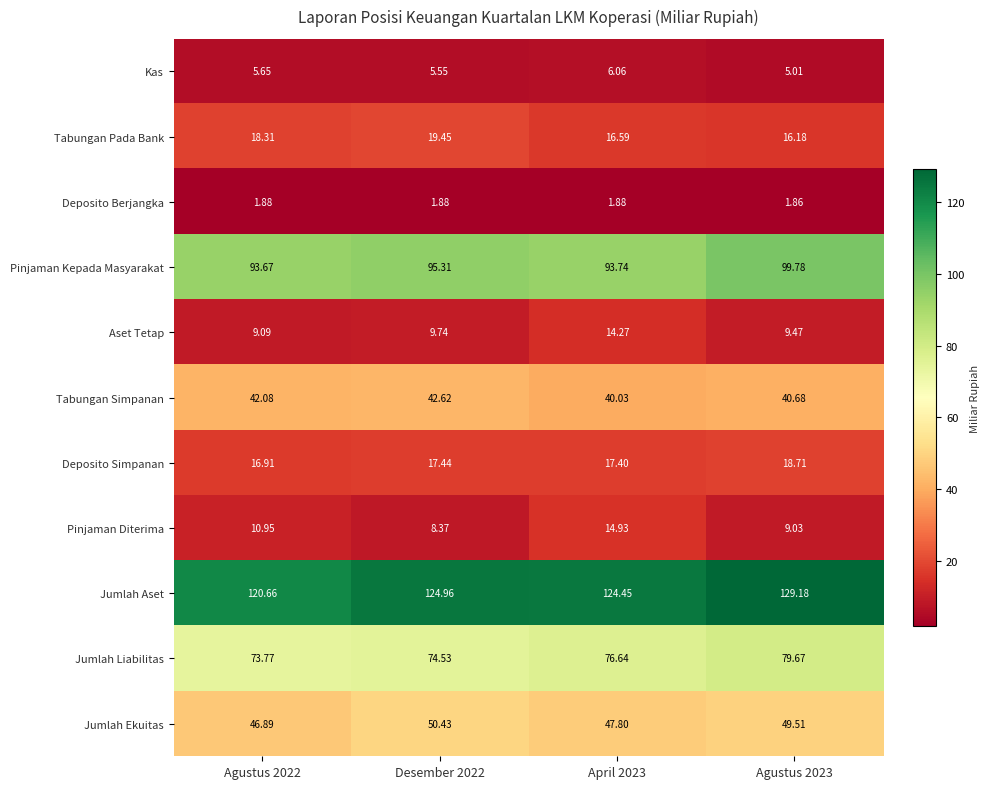

Rank the series at Desember 2022 from highest to lowest value.

Jumlah Aset, Pinjaman Kepada Masyarakat, Jumlah Liabilitas, Jumlah Ekuitas, Tabungan Simpanan, Tabungan Pada Bank, Deposito Simpanan, Aset Tetap, Pinjaman Diterima, Kas, Deposito Berjangka